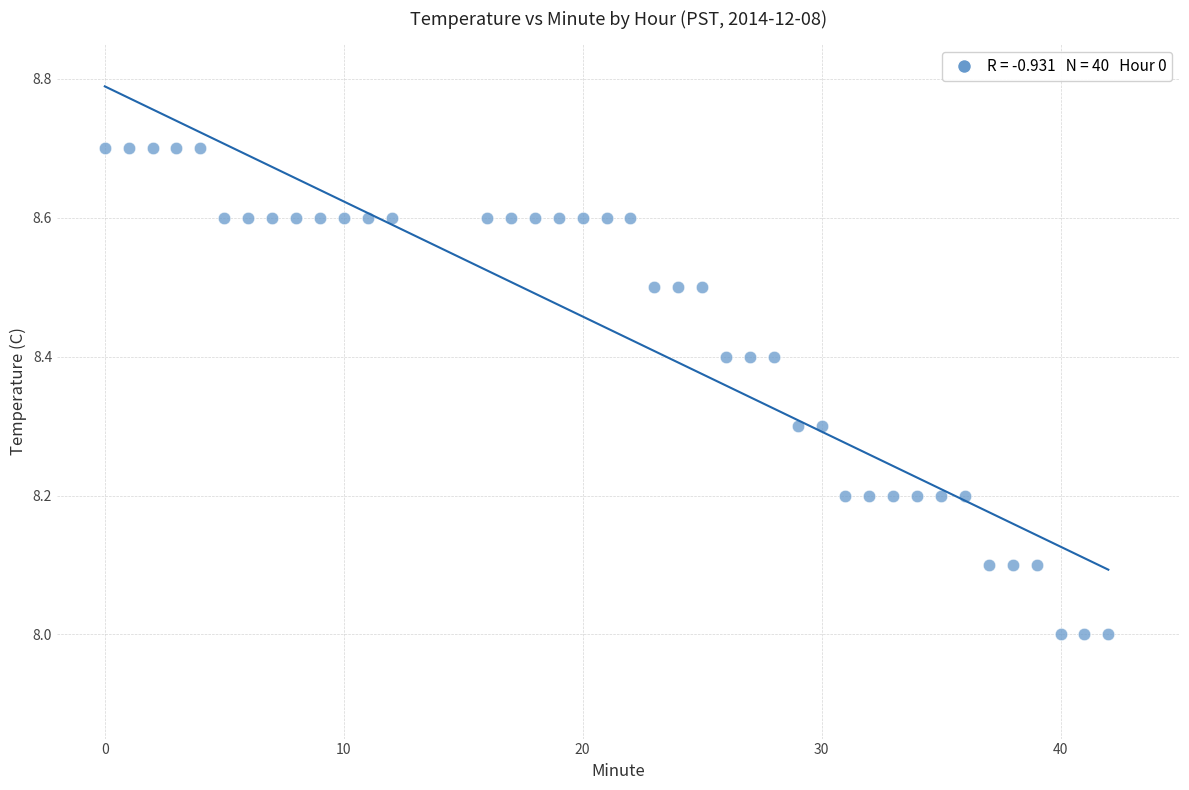

What is the range of X values (max minus min)?

42.0